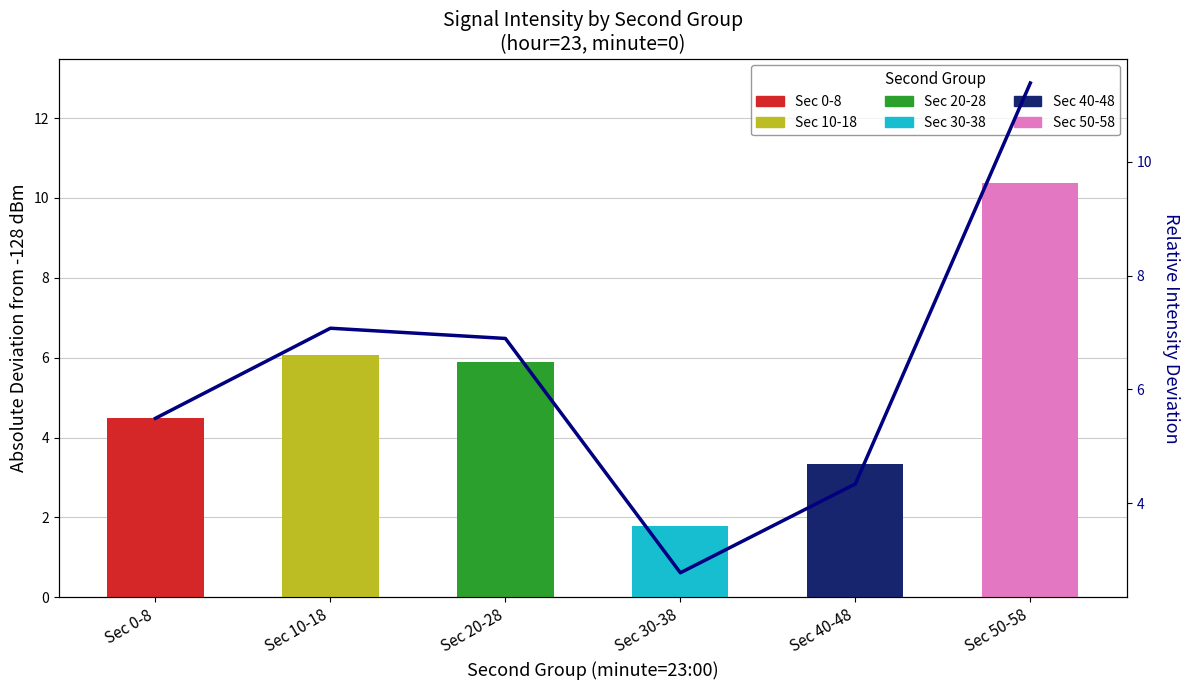

True or false: the data shows 7.5 at Sec 40-48.

False